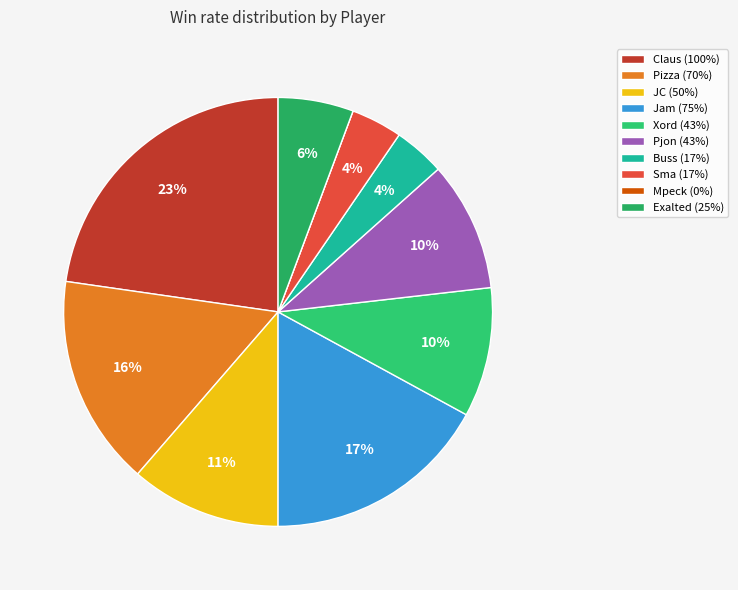

What percentage is the Claus slice, to the nearest percent?

23%